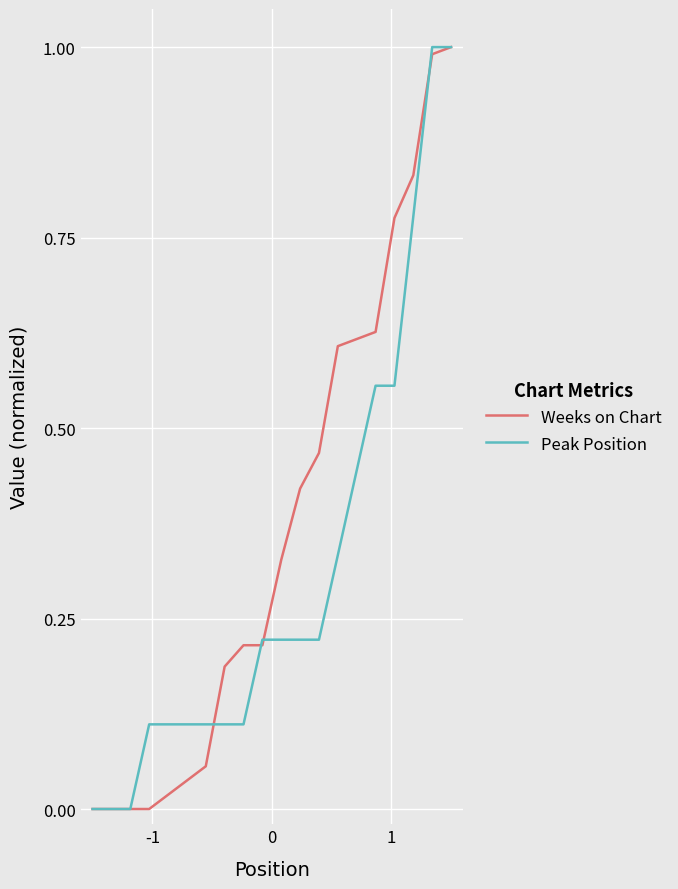

Rank the series by their average value, from lowest to highest.

Peak Position, Weeks on Chart